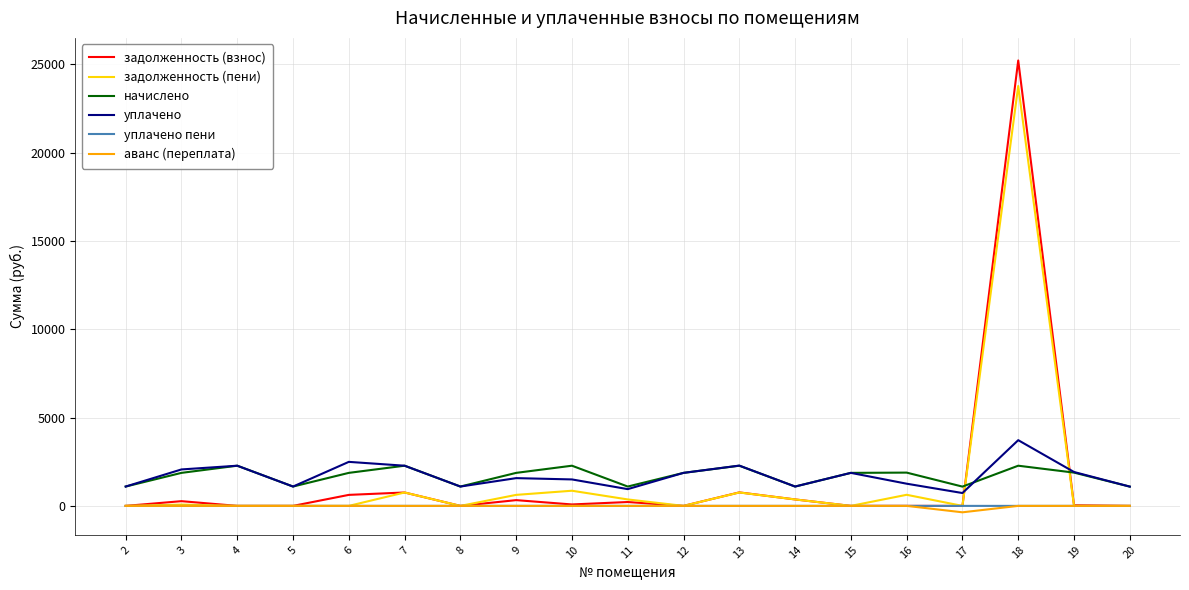

Which series has the widest spread of values?

задолженность (взнос)